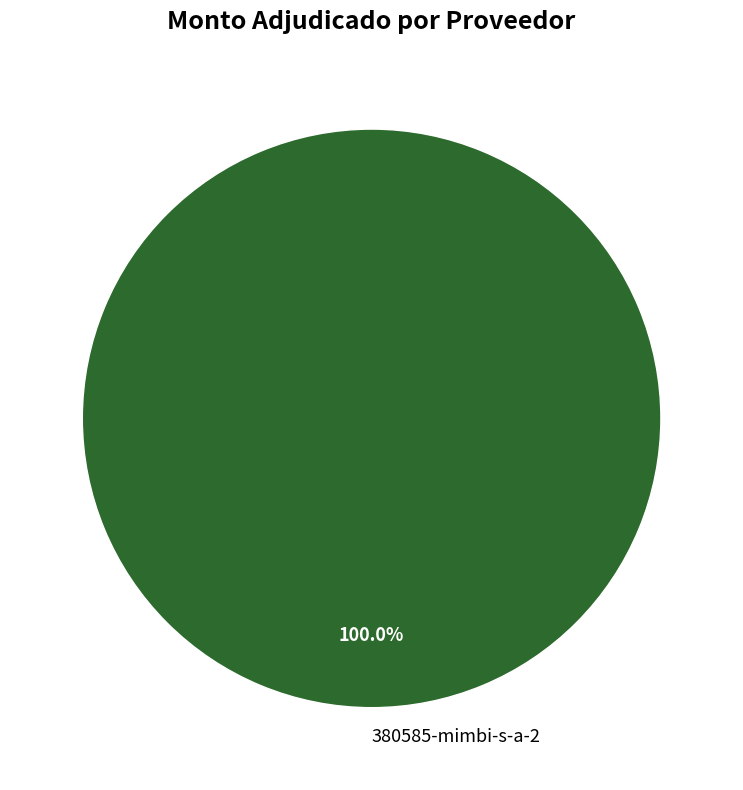

Is it true that 380585-mimbi-s-a-2 is 86% of the pie?

False